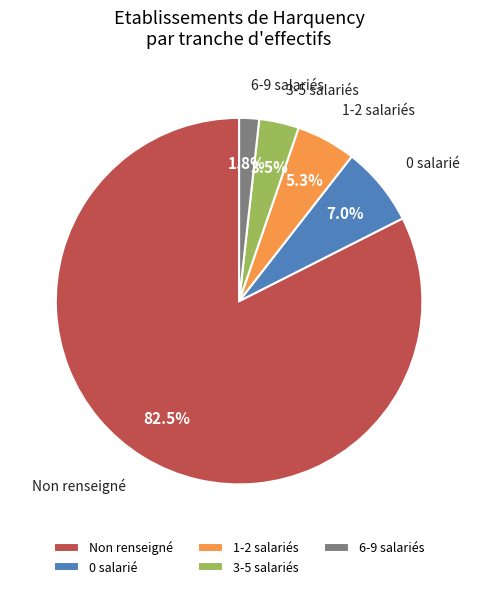

Does Non renseigné represent more than half of the total?

Yes